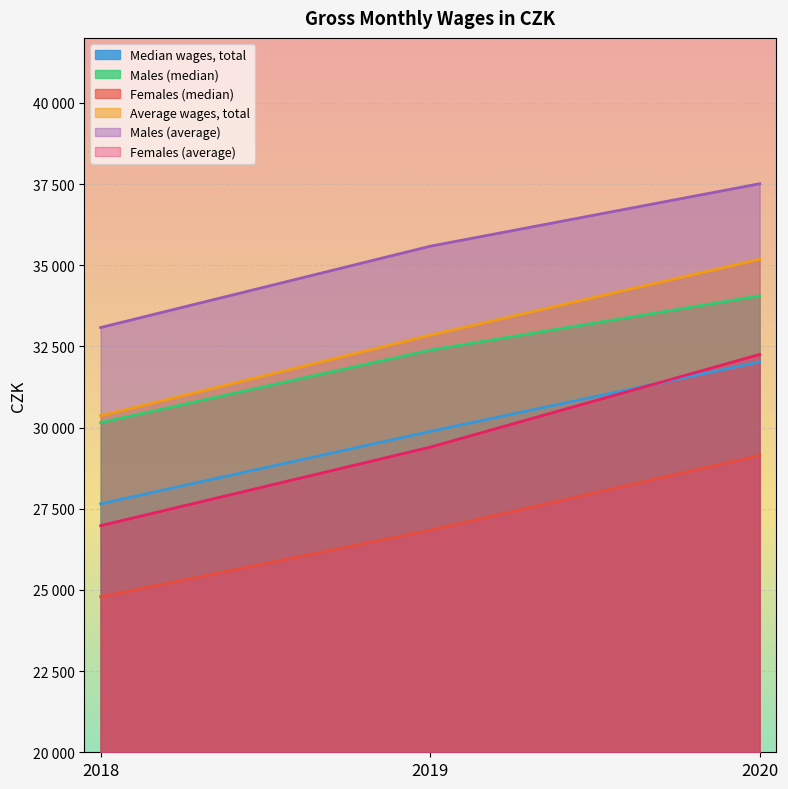

Which series has the largest range (max minus min)?

Females (average)